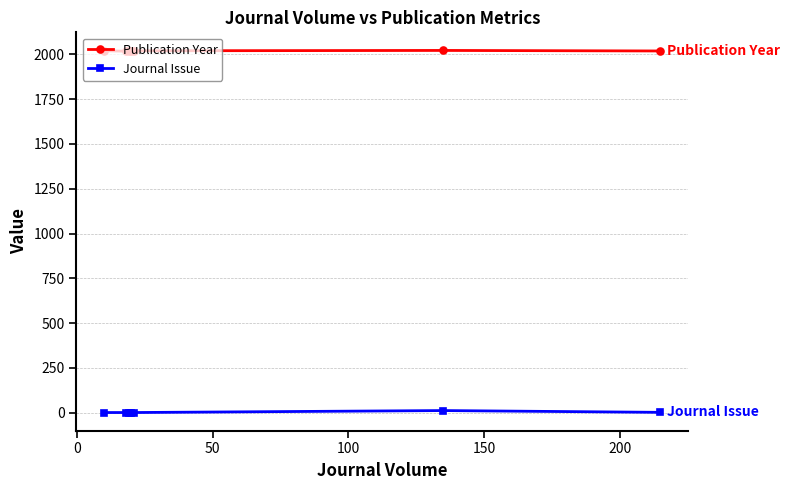

What is the highest value of the Journal Issue series?

12